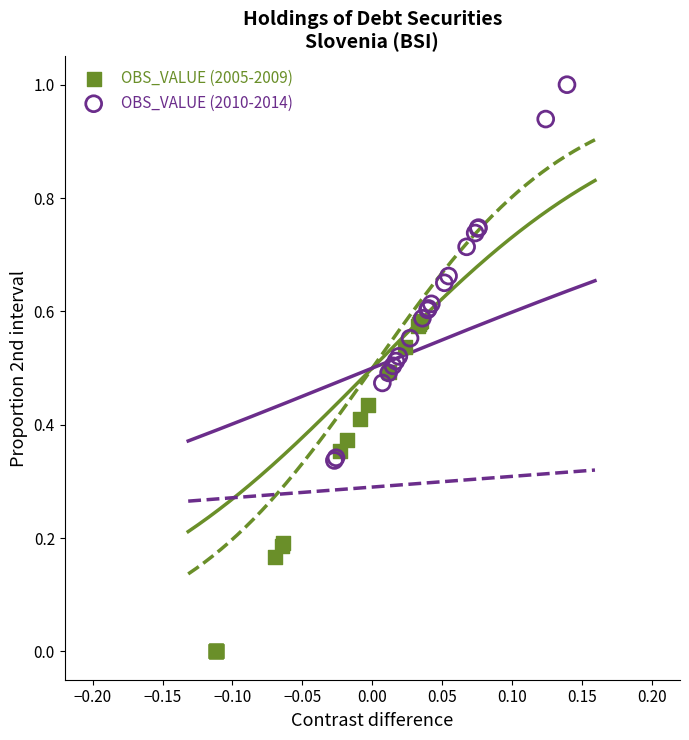

Which series reaches the minimum Y coordinate?

OBS_VALUE (2005-2009)